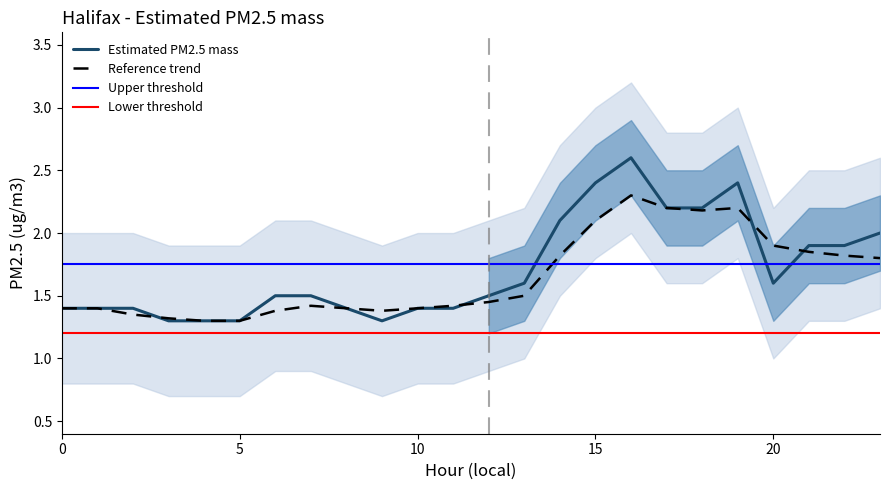

Where is the first local maximum for upper_band?

16